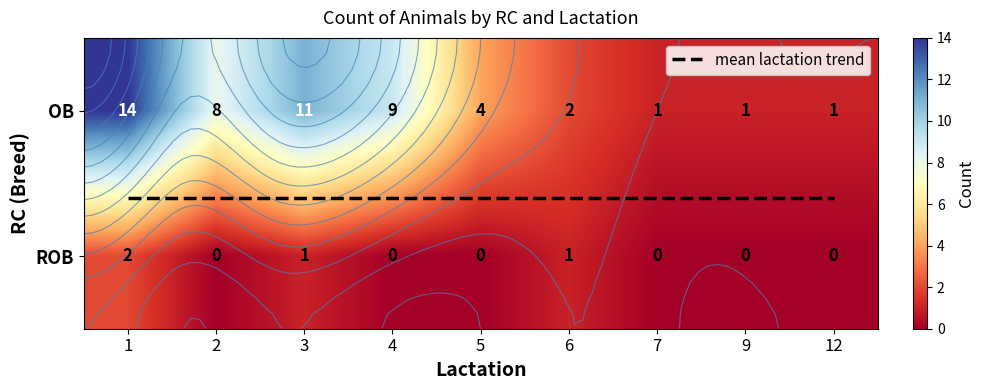

List the series in order of their peak value, lowest first.

ROB, OB